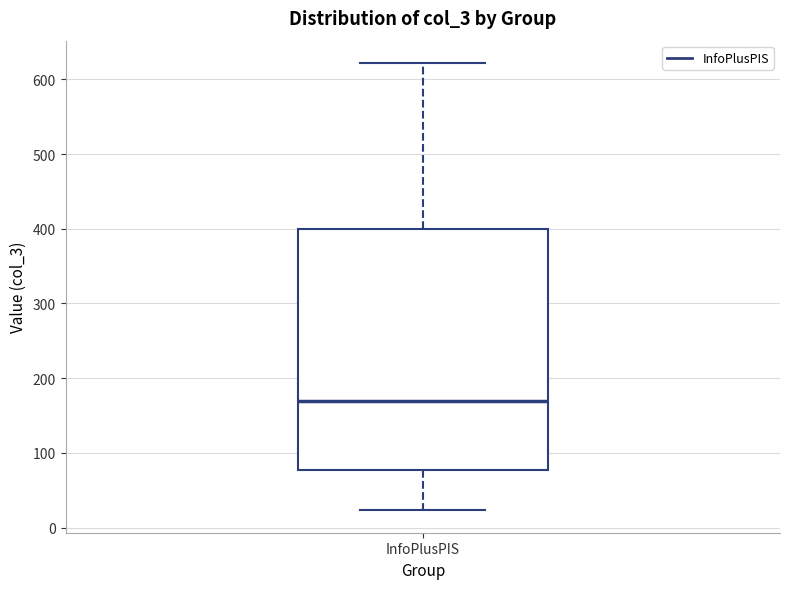

Transcribe this box plot: give where the median line is, the range the box spans, and where the two whiskers end, as read against the y-axis. The values are not printed on the chart, so give them approximately, as read against the axis.

median 170, box 80 to 400, whiskers 20 to 620